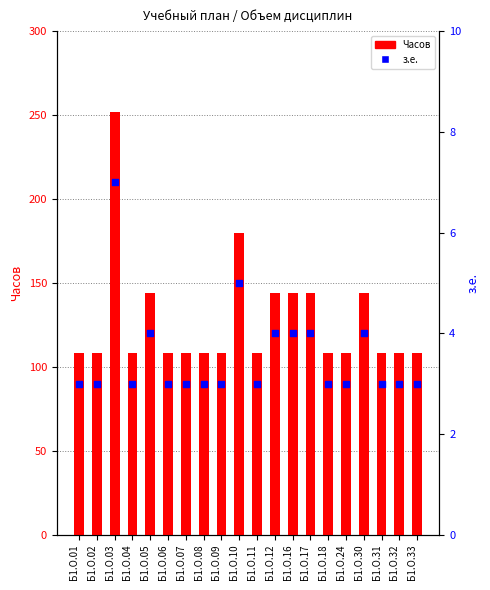

Which series reaches the maximum Y coordinate?

Часов